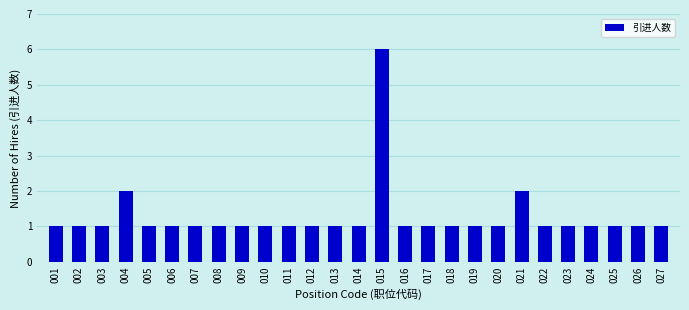

Reading left to right, list all the values displayed in this chart.

1	1	1	2	1	1	1	1	1	1	1	1	1	1	6	1	1	1	1	1	2	1	1	1	1	1	1